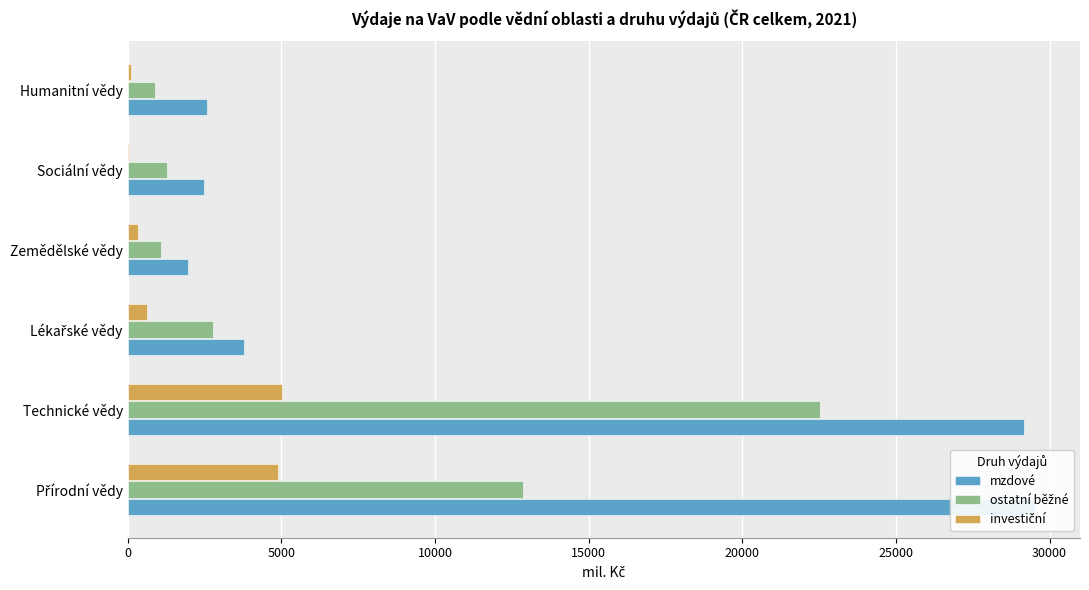

Which series has the largest range (max minus min)?

mzdové